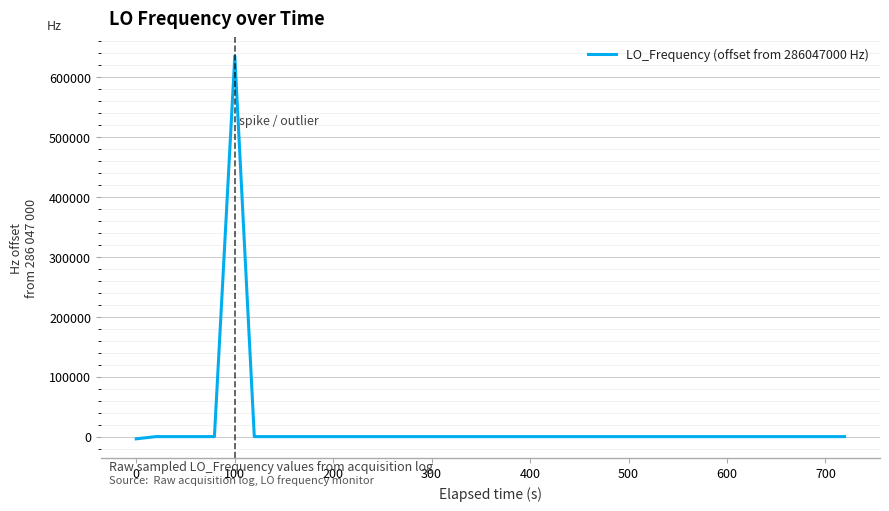

What is the greatest value displayed?

635703.4